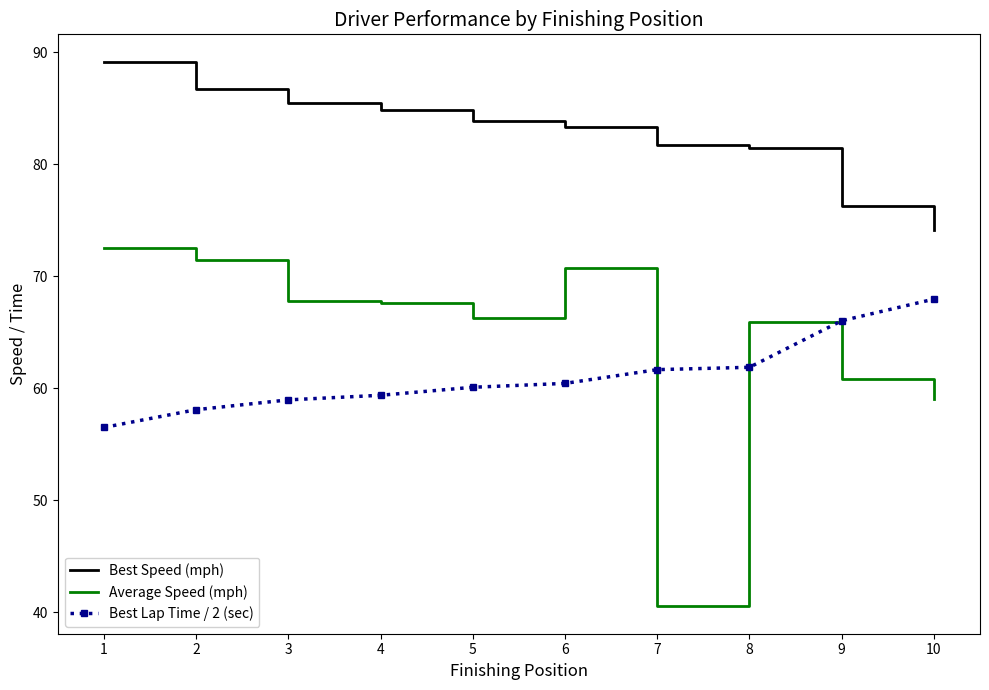

At which label does Best Speed (mph) reach its minimum?

10